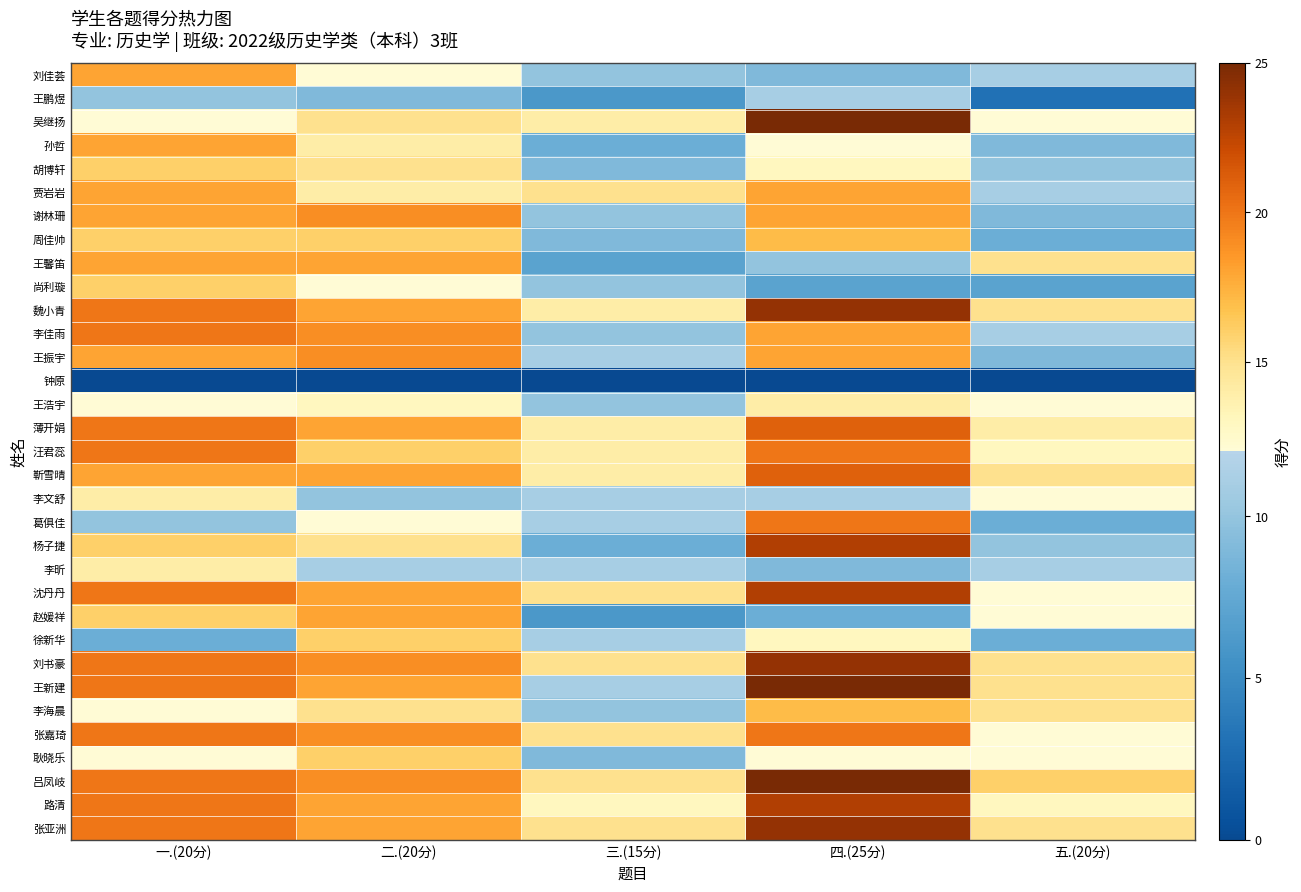

At which category does the chart reach its minimum across all series?

一.(20分)